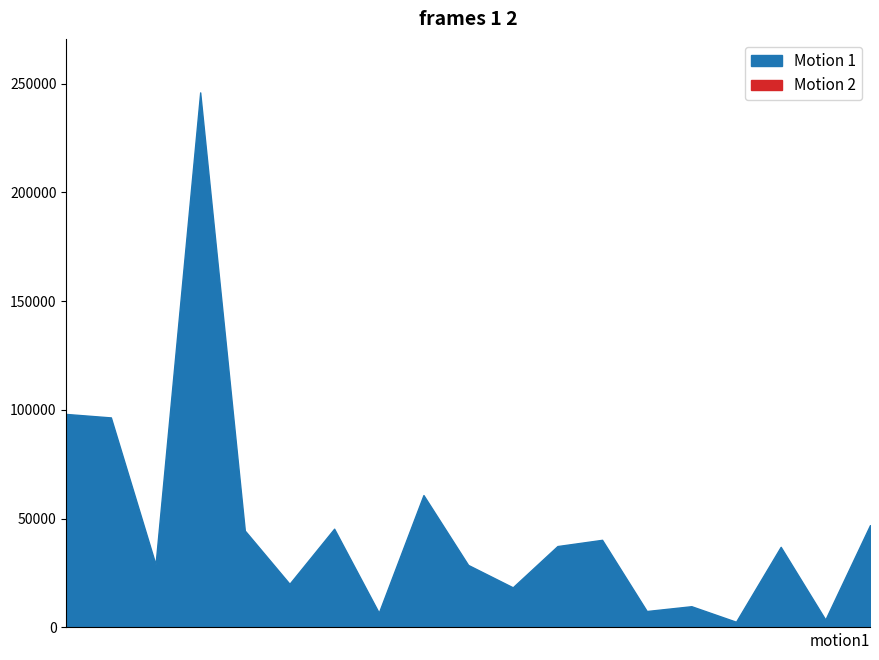

How many series are shown in this chart?

2